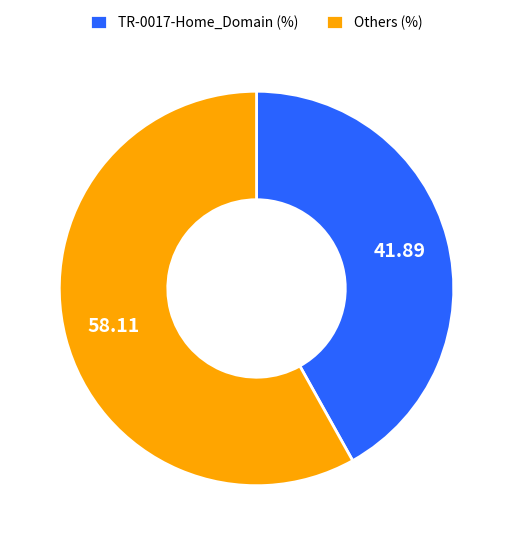

Between TR-0017-Home_Domain (%) and Others (%), which is larger?

Others (%)